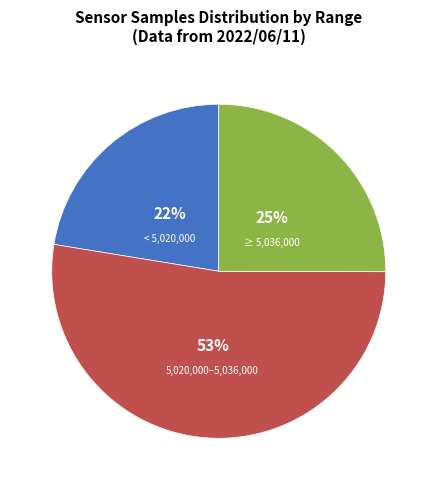

Does any single category account for the majority?

Yes